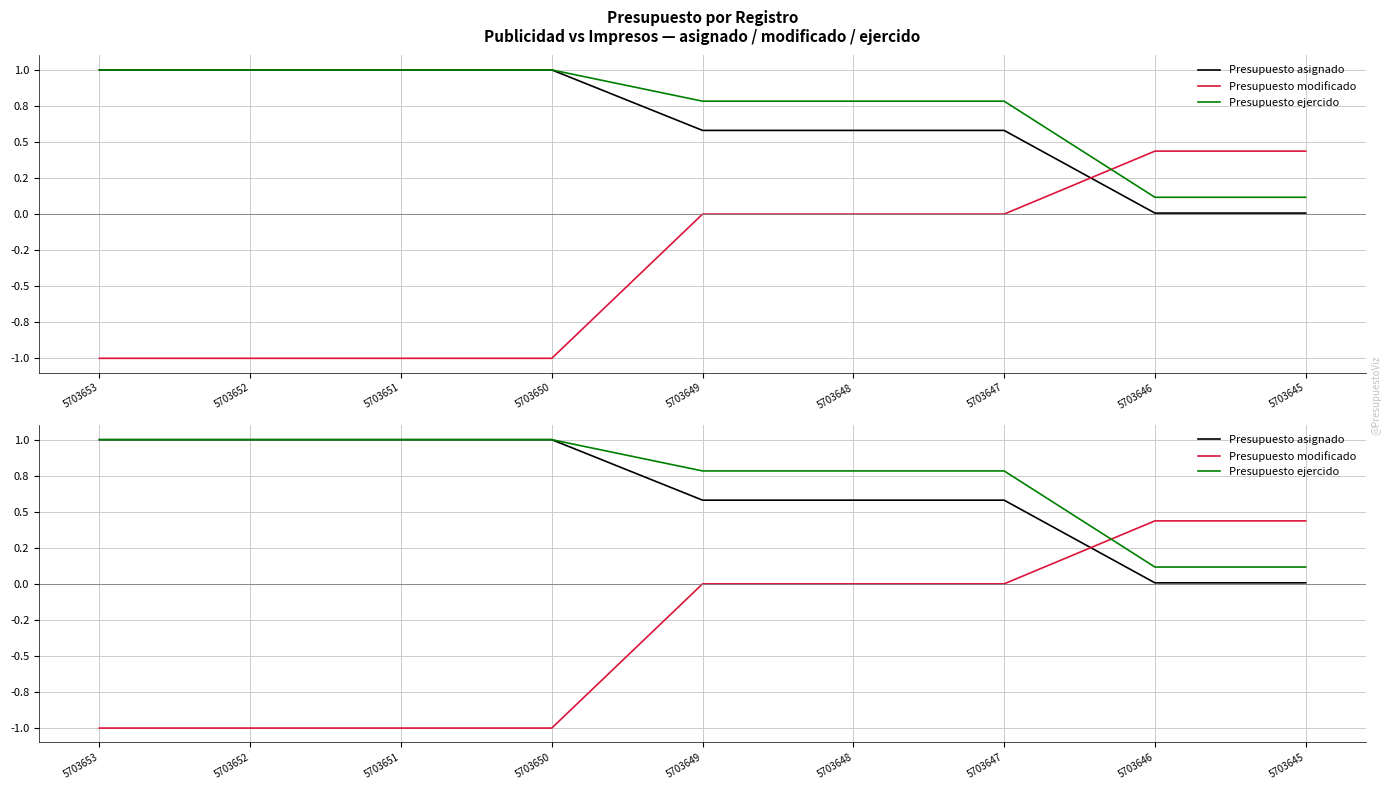

At how many categories does at least one series exceed 0?

9